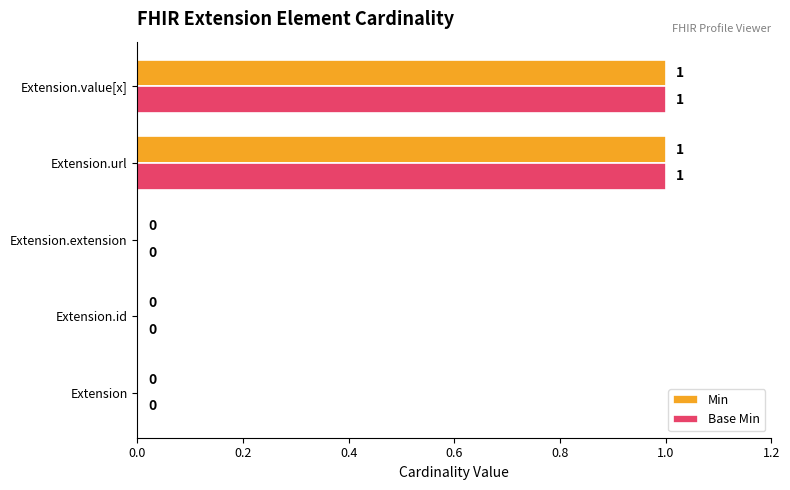

Is the value of Base Min at Extension.extension greater than the value of Min at Extension.value[x]?

No